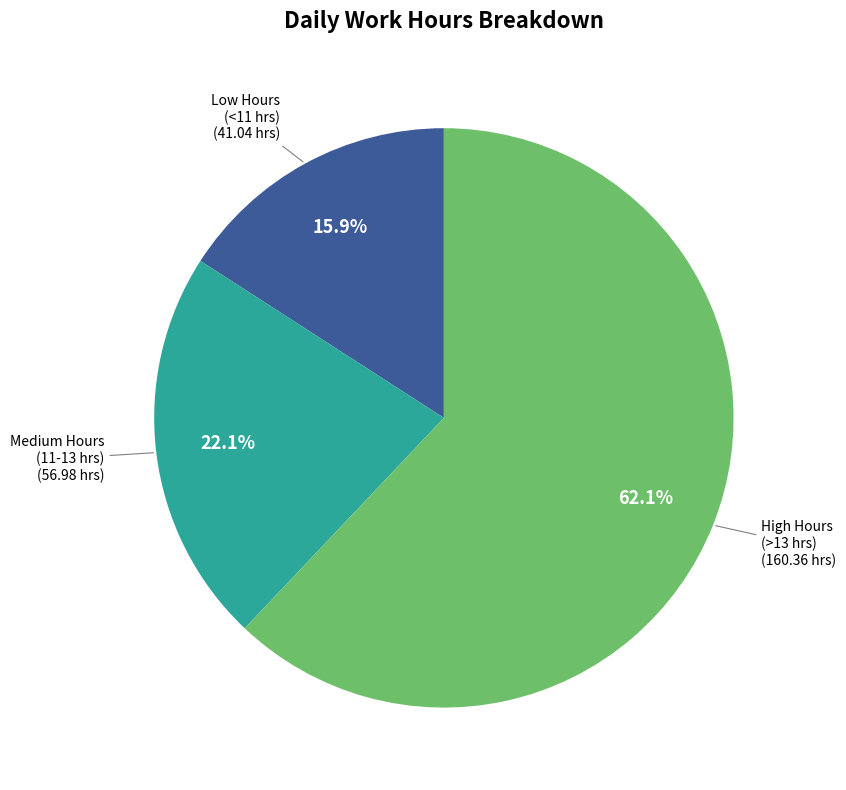

Is there any slice that represents more than half of the pie?

Yes